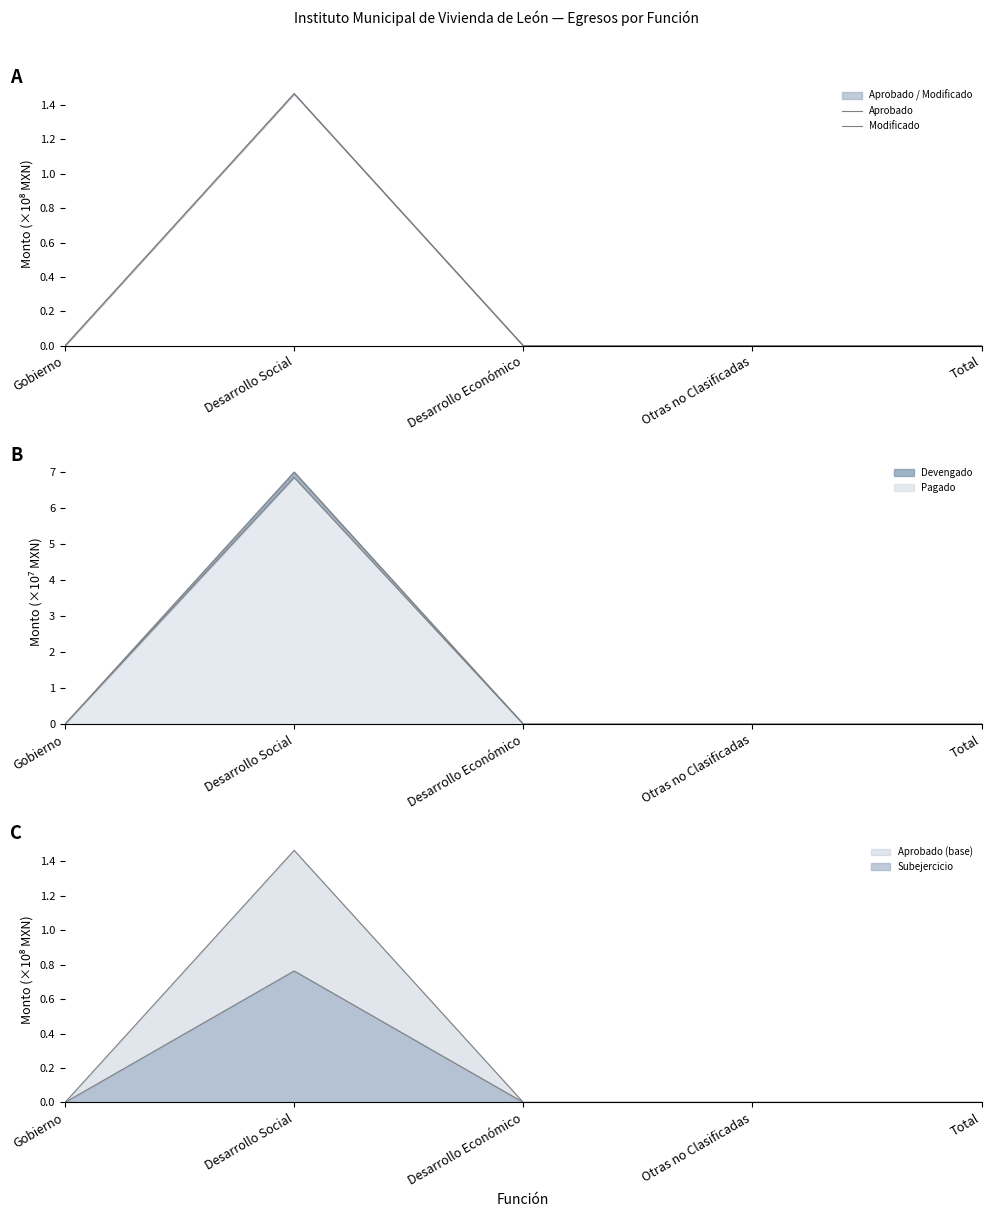

At how many categories does at least one series exceed 0?

1